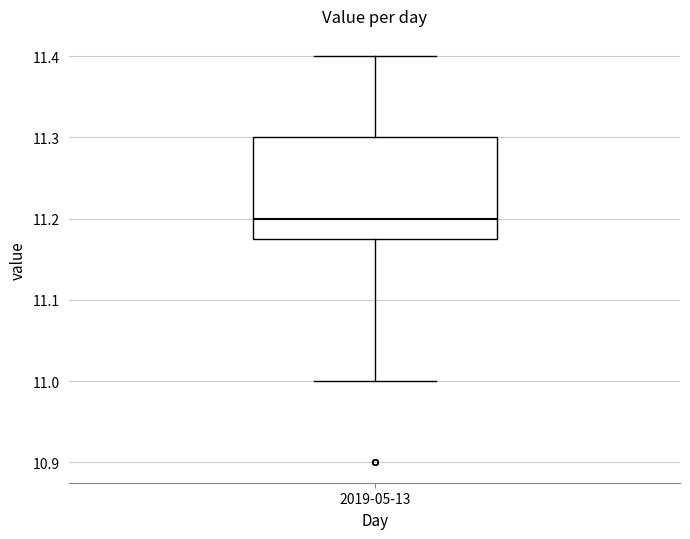

Where does the upper whisker of the box for 2019-05-13 end on the y-axis? The values are not printed on the chart, so give them approximately, as read against the axis.

11.40